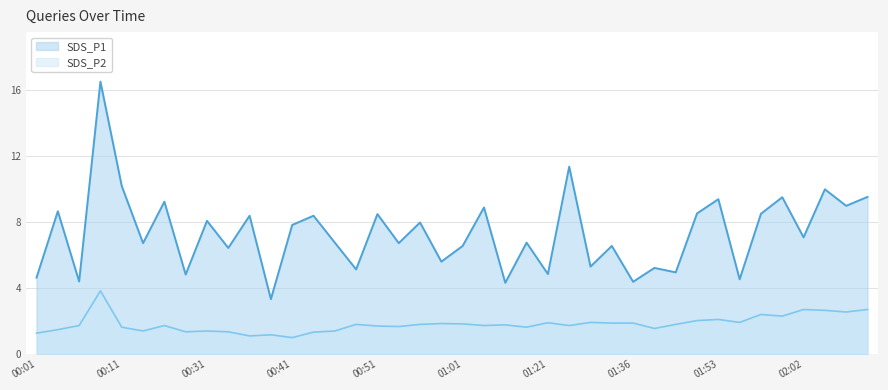

List the labels in order of SDS_P2 value, largest first.

00:08, 02:02, 02:10, 02:05, 02:07, 01:57, 02:00, 01:53, 01:50, 01:31, 01:55, 01:21, 01:34, 01:36, 00:58, 01:01, 00:49, 00:56, 01:42, 01:06, 00:06, 00:16, 01:03, 01:29, 00:51, 00:54, 00:11, 01:08, 01:39, 00:03, 00:13, 00:31, 00:46, 00:18, 00:34, 00:44, 00:01, 00:39, 00:36, 00:41